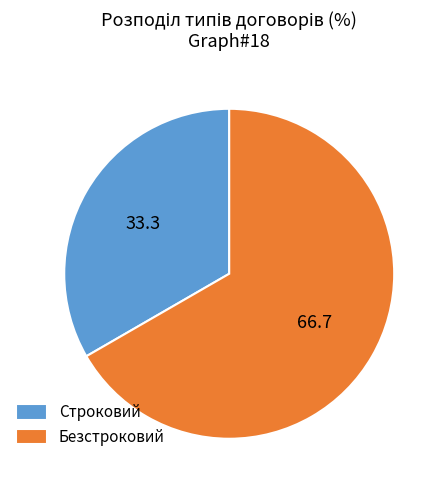

Which category has the smallest portion of the pie?

Строковий